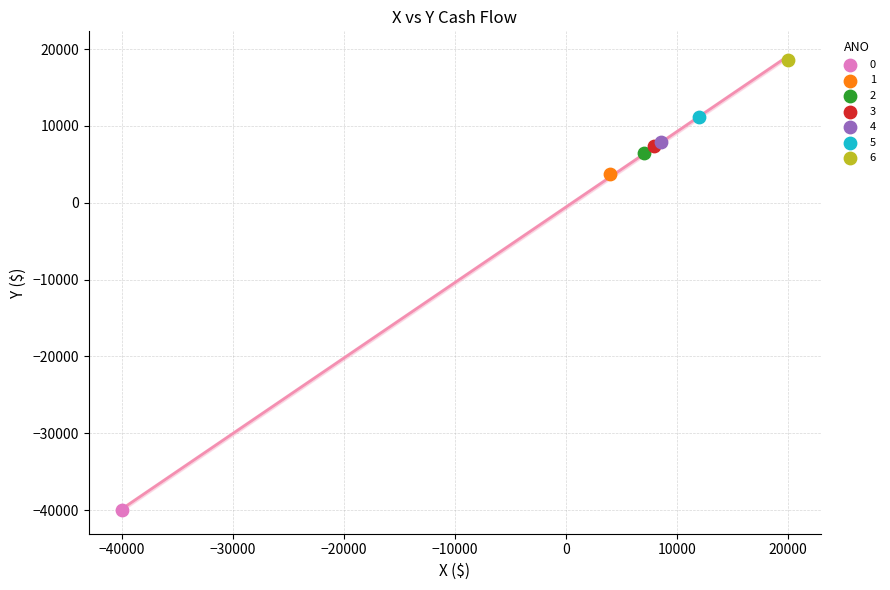

What are all the series names shown in the legend?

0, 1, 2, 3, 4, 5, 6